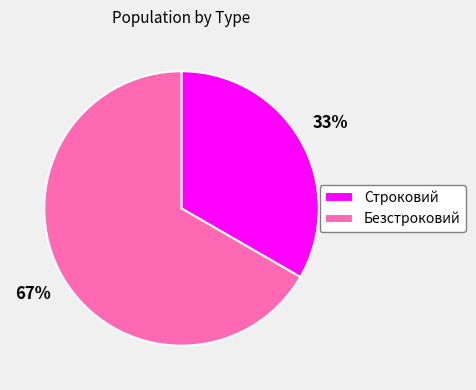

What percentage is the Безстроковий slice, to the nearest percent?

67%